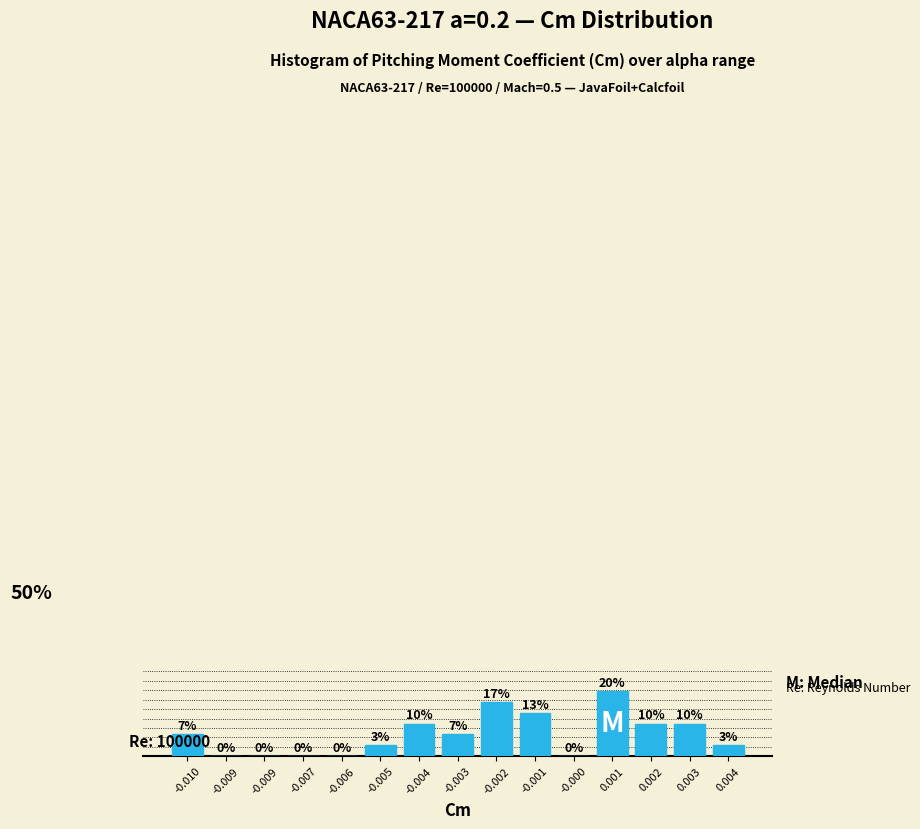

Are the bars horizontal?

No